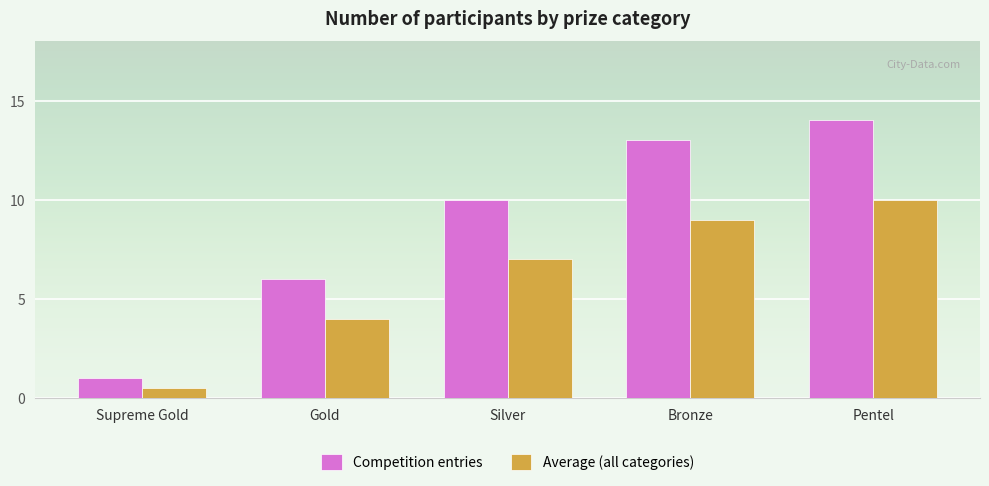

What is the lowest value of the Average (all categories) series?

0.5